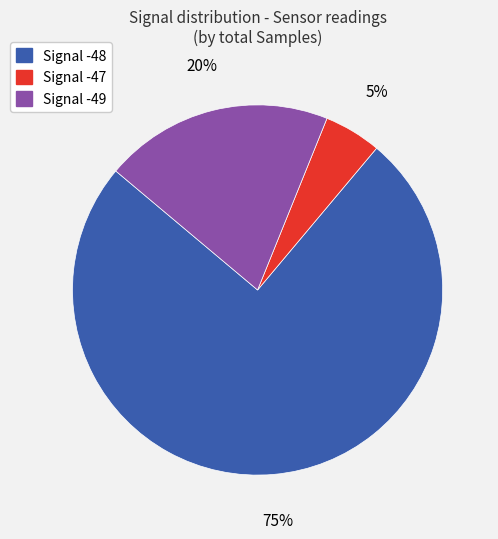

To the nearest percent, what is the average slice percentage?

33%